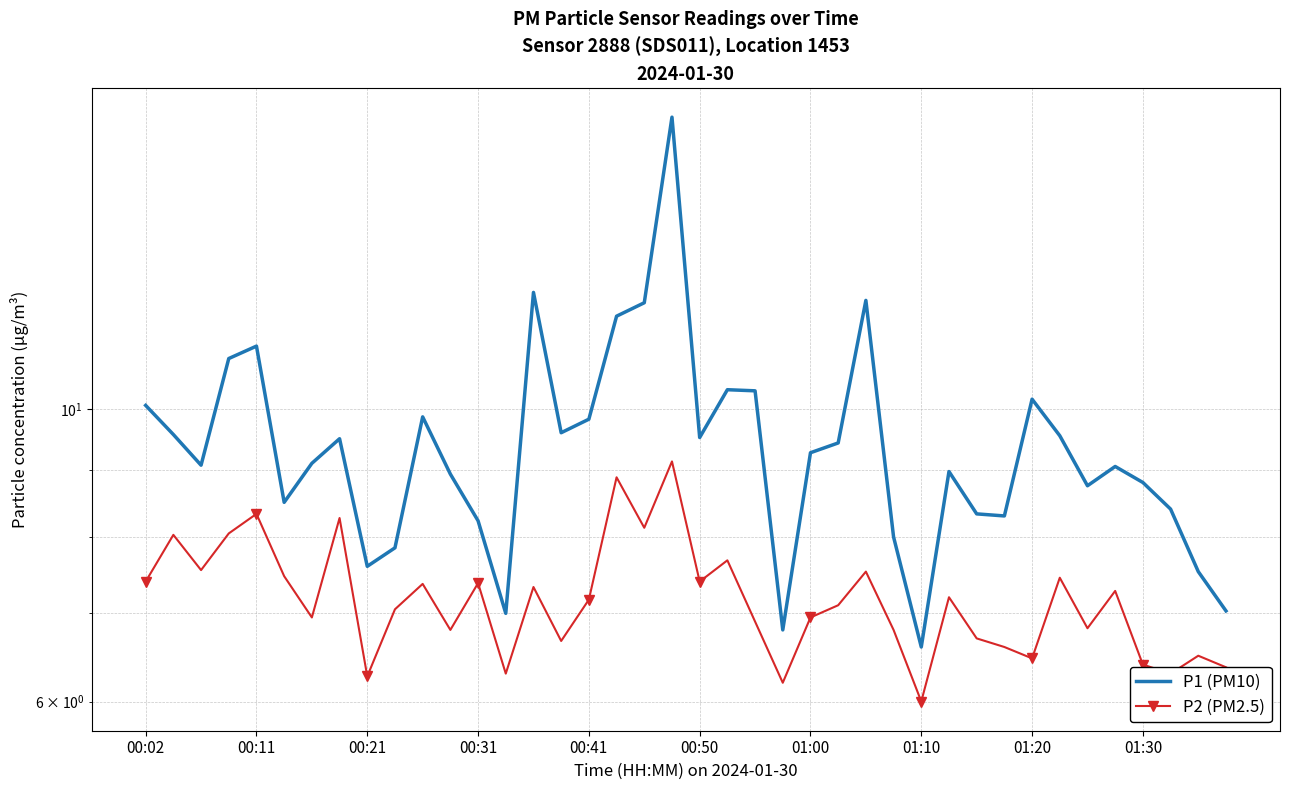

What is the value of the P1 (PM10) point at the 17th from the left?

9.8